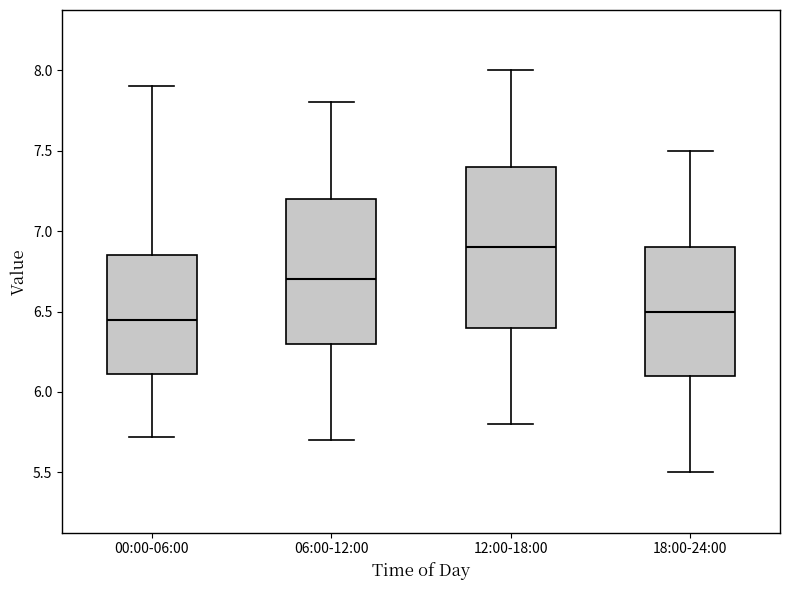

Reading left to right, read every box against the y-axis: the position of its median line, the range the box covers, and the ends of its whiskers. The values are not printed on the chart, so give them approximately, as read against the axis.

00:00-06:00: median 6.45, box 6.10 to 6.85, whiskers 5.70 to 7.90
06:00-12:00: median 6.70, box 6.30 to 7.20, whiskers 5.70 to 7.80
12:00-18:00: median 6.90, box 6.40 to 7.40, whiskers 5.80 to 8.00
18:00-24:00: median 6.50, box 6.10 to 6.90, whiskers 5.50 to 7.50